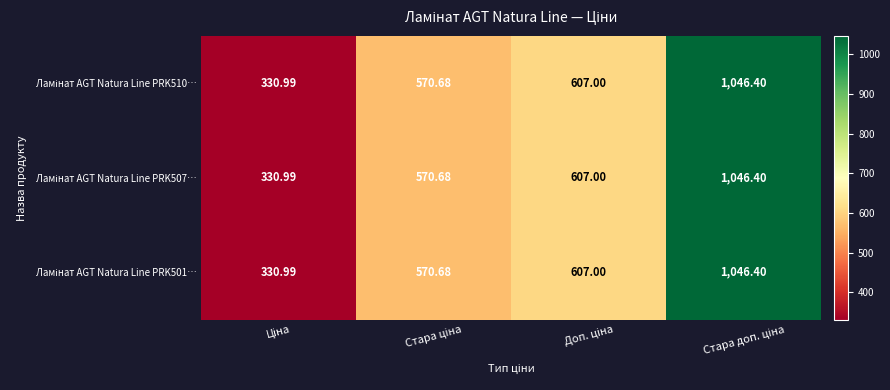

Count the number of categories in the chart.

4